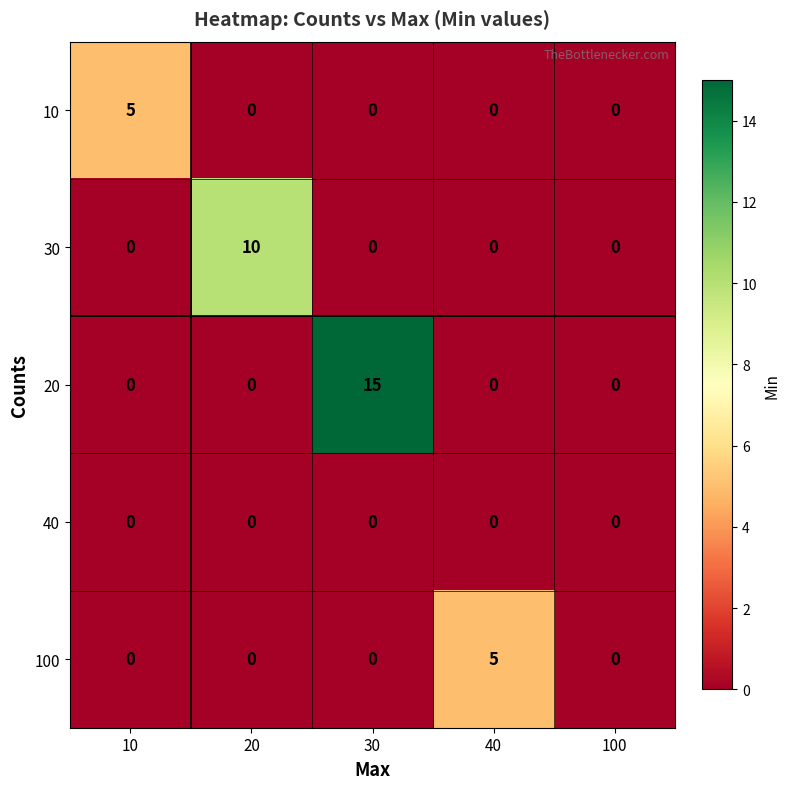

How many data points does each series have?

5